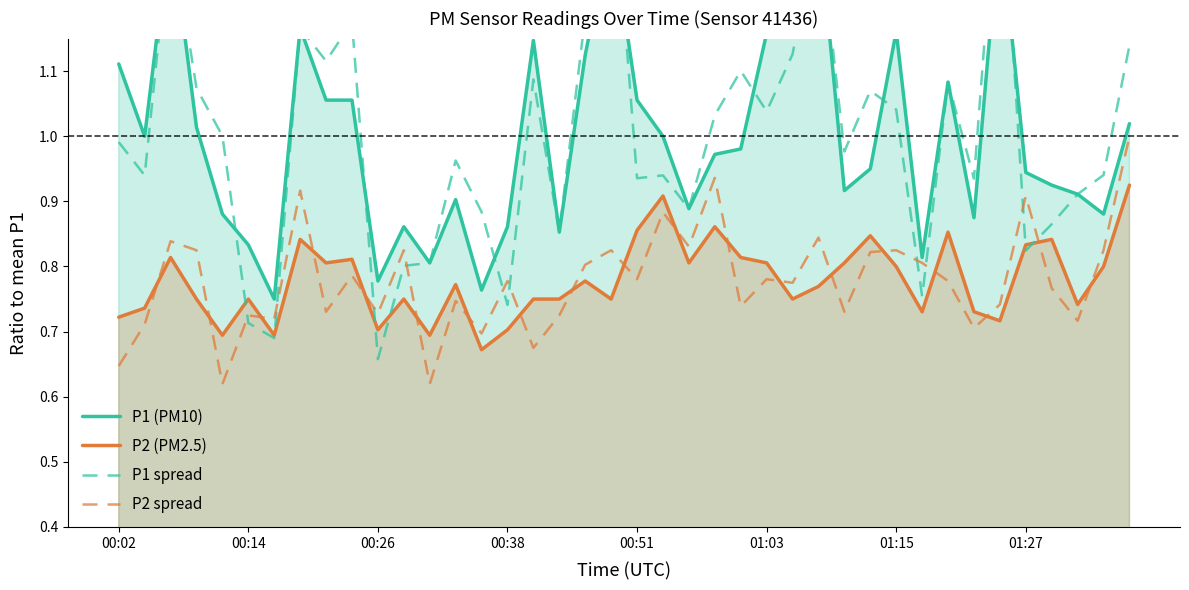

The value of P2 (PM2.5) at 00:51 is 1.4. True or false?

False